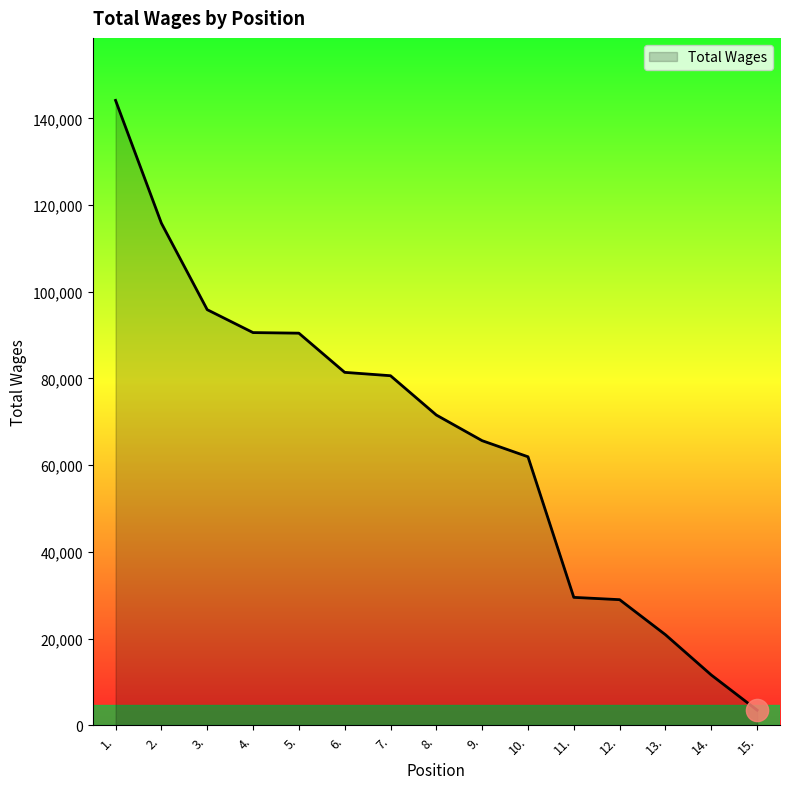

Is it true that the value at 8. is 71566?

True